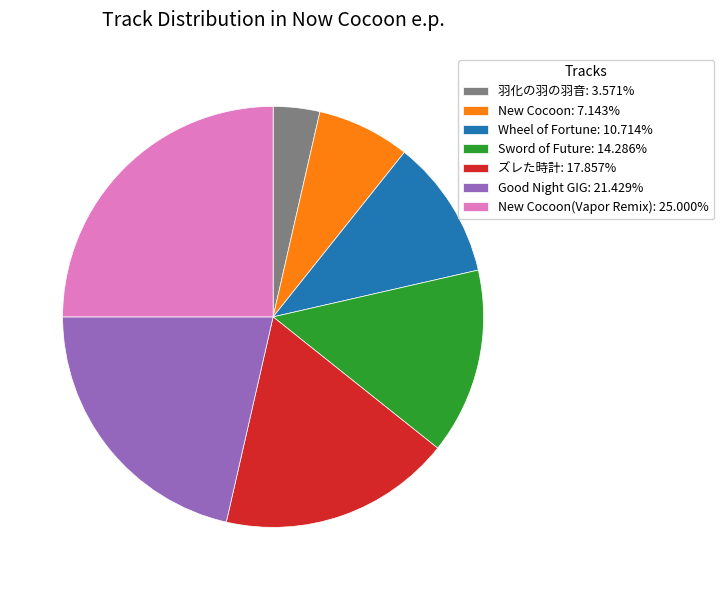

What is the ratio of the value at Good Night GIG: 21.429% to the value at New Cocoon(Vapor Remix): 25.000%?

0.9